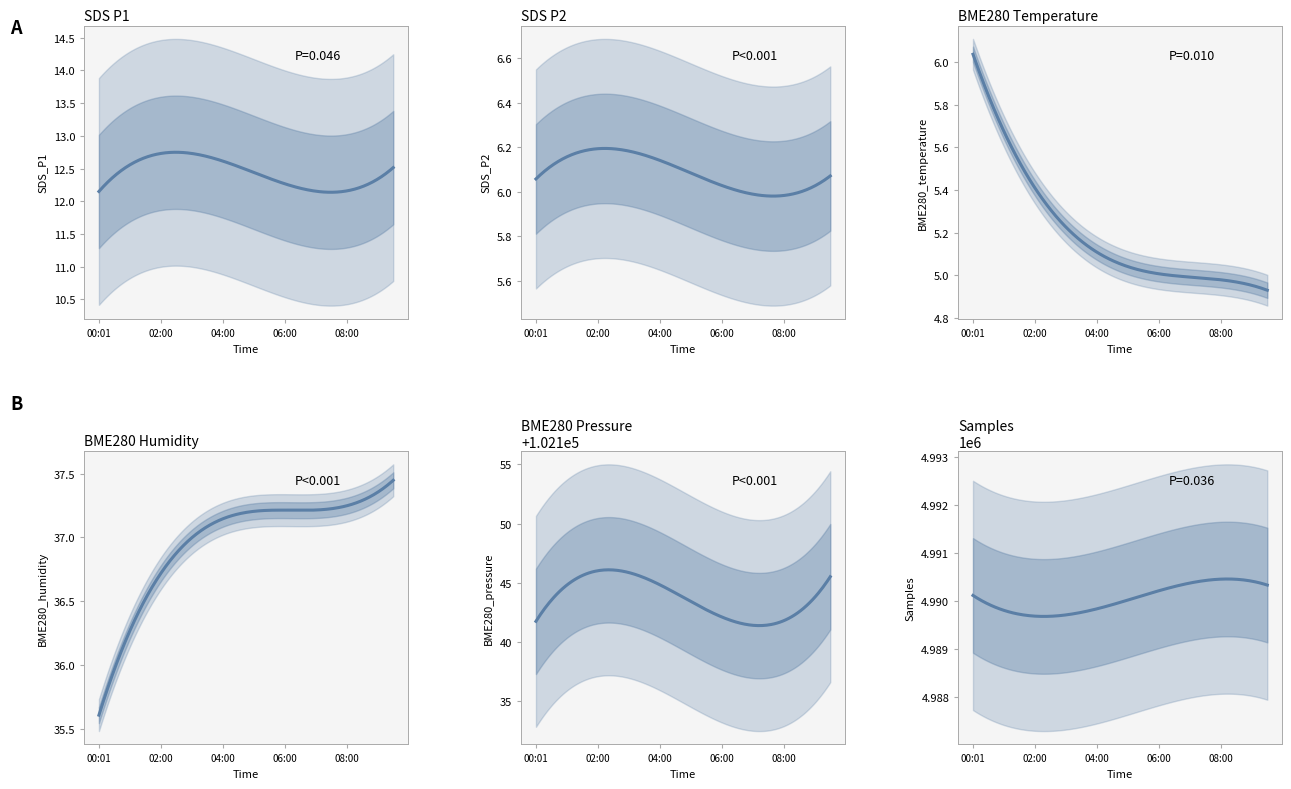

Which has a higher value, 06:30 or 07:00?

06:30